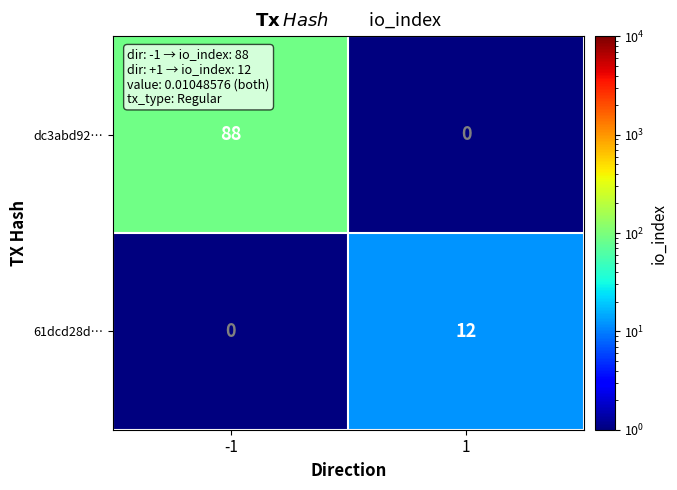

Reading left to right, transcribe all the data shown in this chart.

dc3abd92…: 88	0
61dcd28d…: 0	12